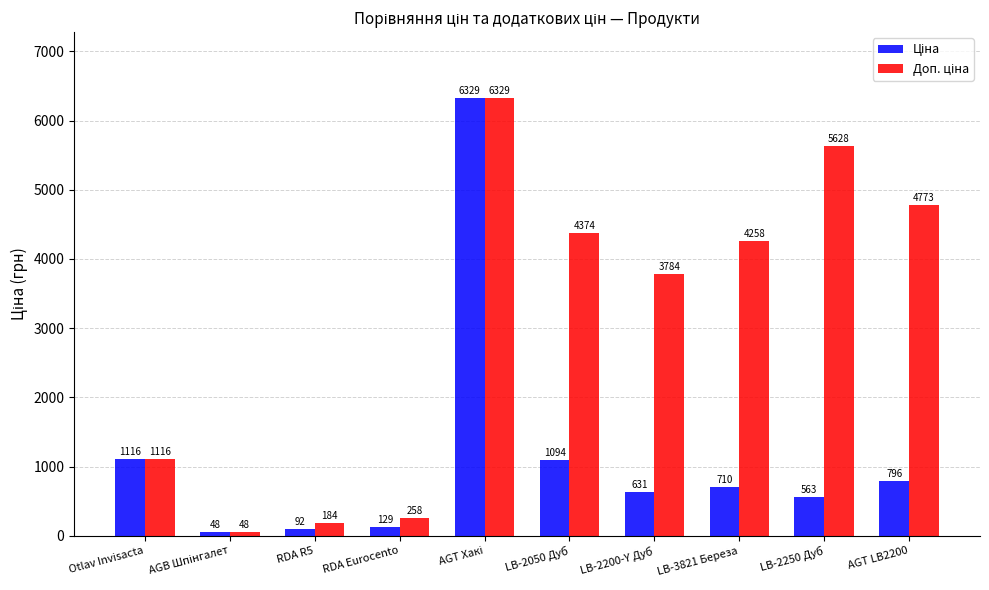

At how many categories does at least one series exceed 930?

7